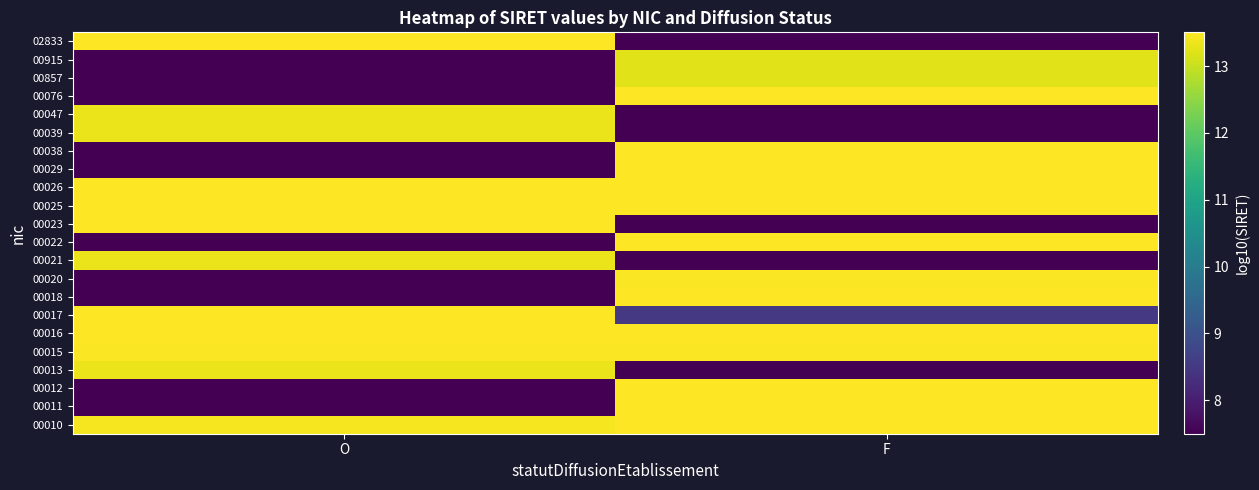

Reading right to left, list all the values displayed in this chart.

00010: F=13.5	O=13.4
00011: F=13.5	O=7.5
00012: F=13.5	O=7.5
00013: F=7.5	O=13.3
00015: F=13.5	O=13.5
00016: F=13.5	O=13.5
00017: F=8.5	O=13.5
00018: F=13.5	O=7.5
00020: F=13.5	O=7.5
00021: F=7.5	O=13.3
00022: F=13.5	O=7.5
00023: F=7.5	O=13.5
00025: F=13.5	O=13.5
00026: F=13.5	O=13.5
00029: F=13.5	O=7.5
00038: F=13.5	O=7.5
00039: F=7.5	O=13.3
00047: F=7.5	O=13.3
00076: F=13.5	O=7.5
00857: F=13.2	O=7.5
00915: F=13.2	O=7.5
02833: F=7.5	O=13.5